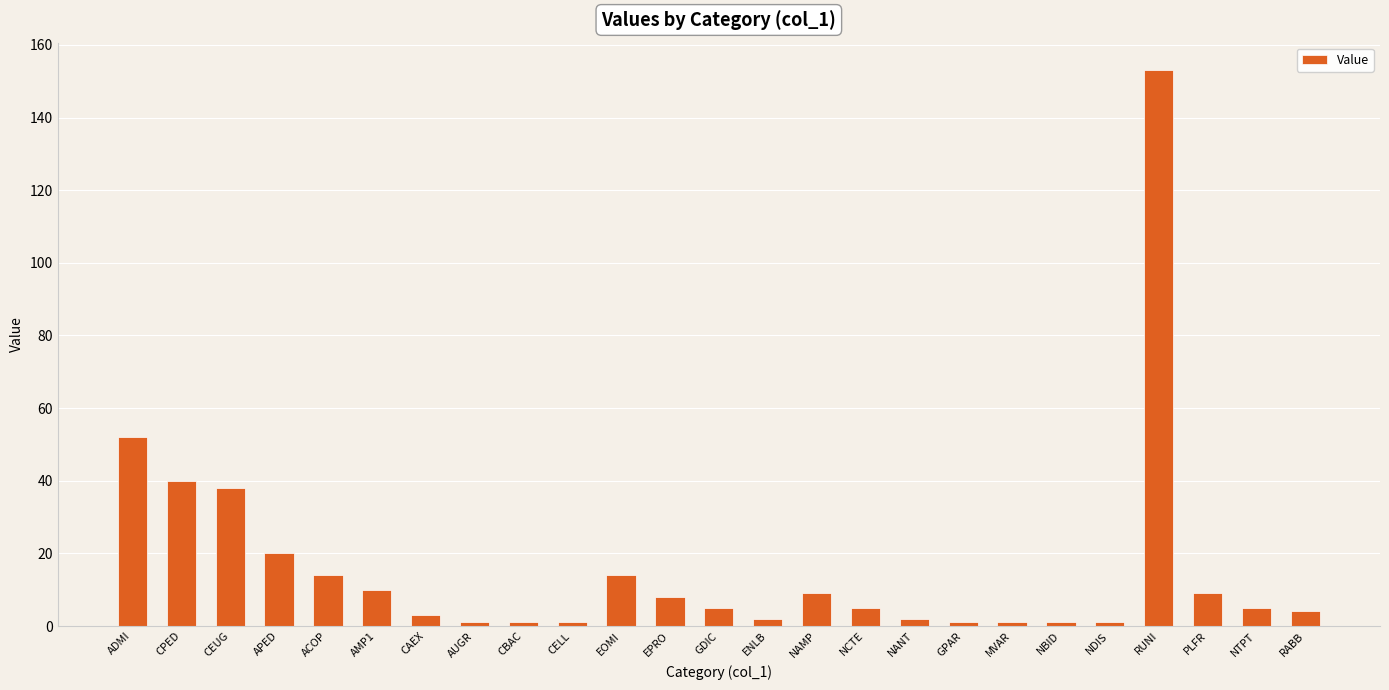

The value at NANT is 2. True or false?

True